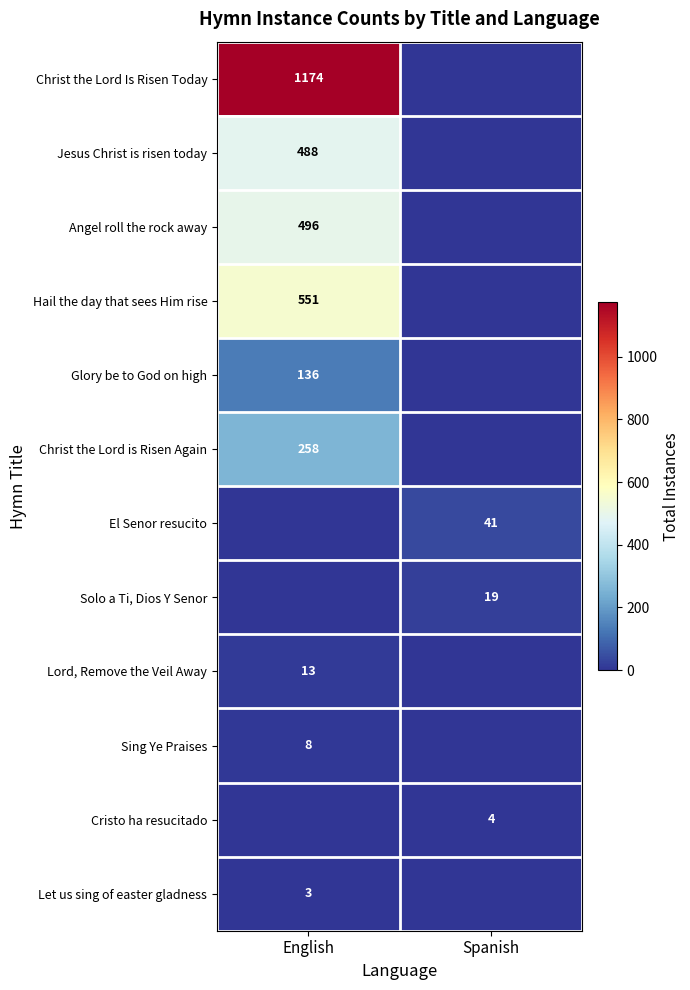

True or false: Christ the Lord Is Risen Today has a value of 1174 at English.

True